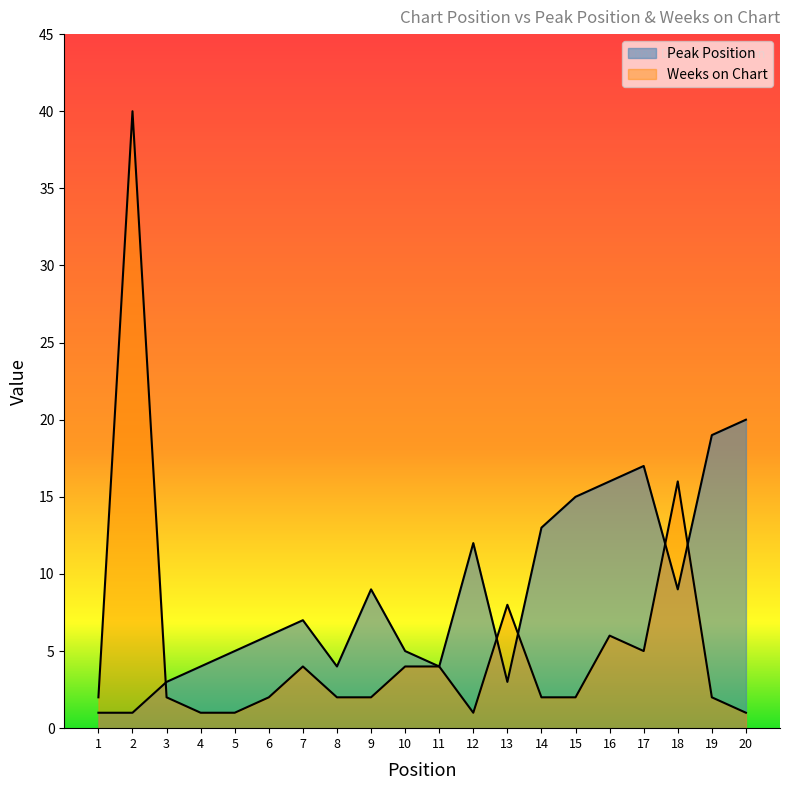

What is the difference between the Weeks on Chart values at 3 and 18?

14